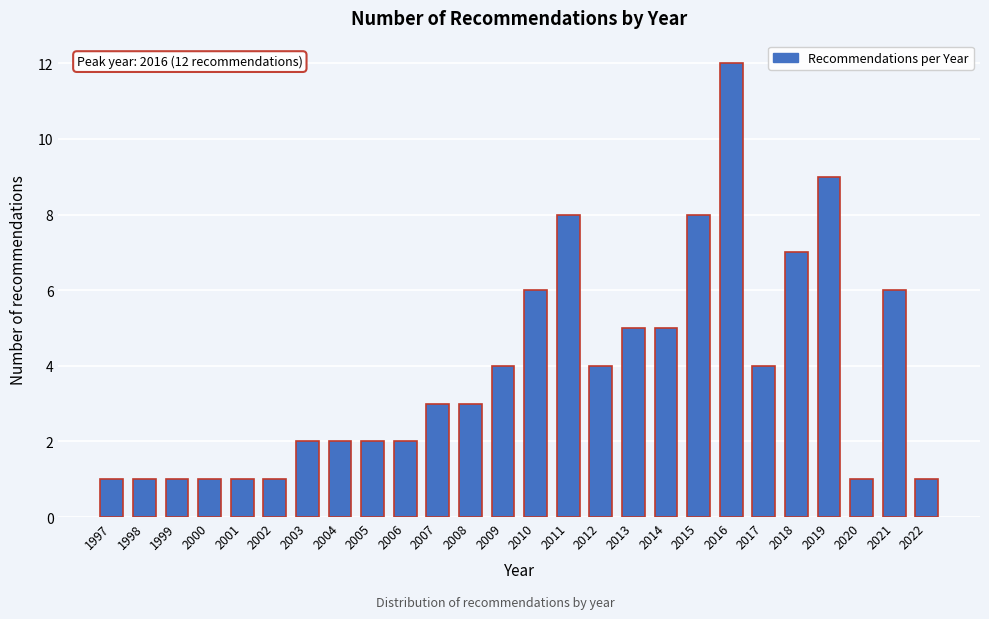

Reading left to right, what are all the values shown in this chart?

1	1	1	1	1	1	2	2	2	2	3	3	4	6	8	4	5	5	8	12	4	7	9	1	6	1